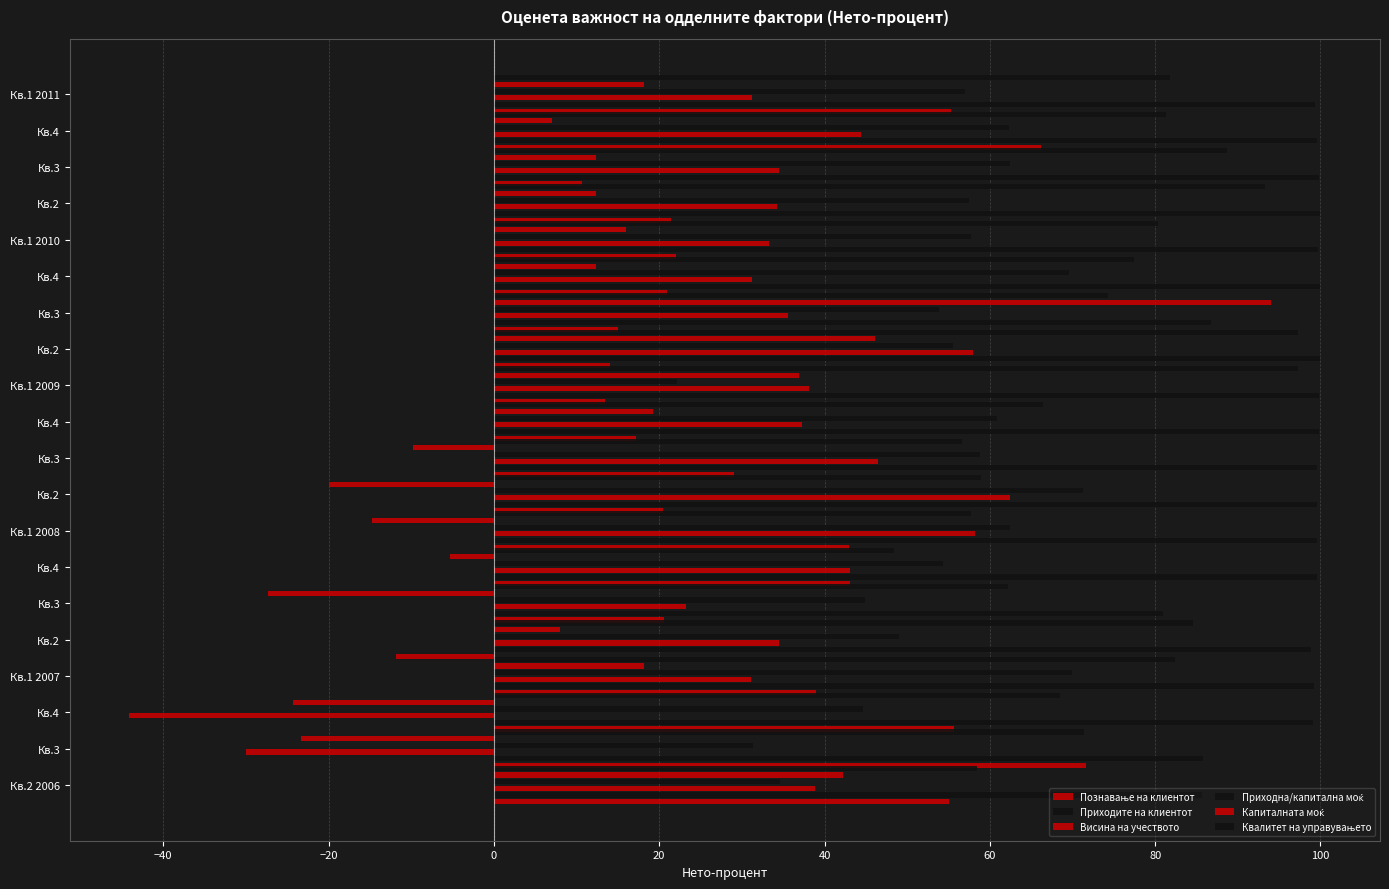

What is the difference between the highest and lowest values at Кв.4?

143.2